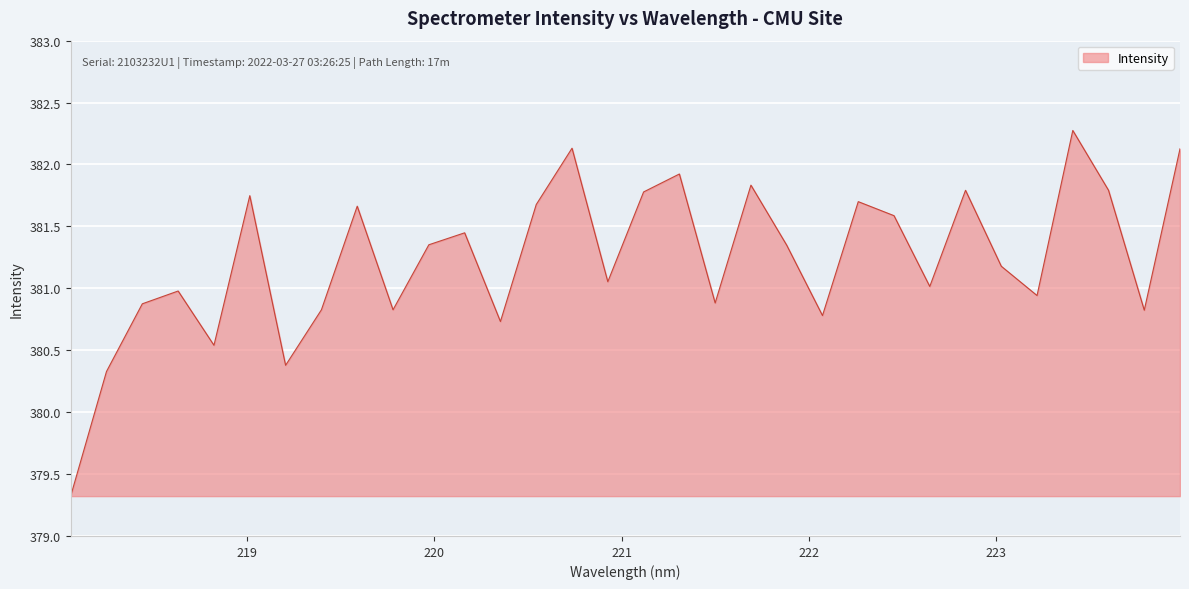

What is the smallest value displayed?

379.3